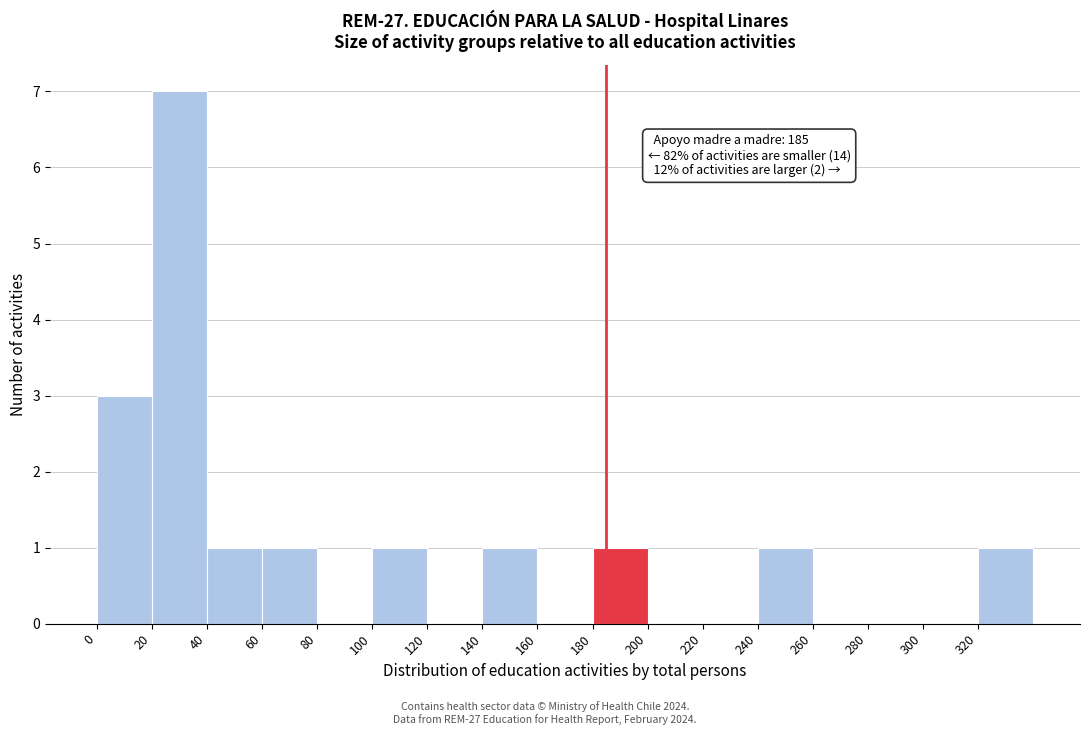

Over which range of the x-axis is the bar tallest?

20 to 40